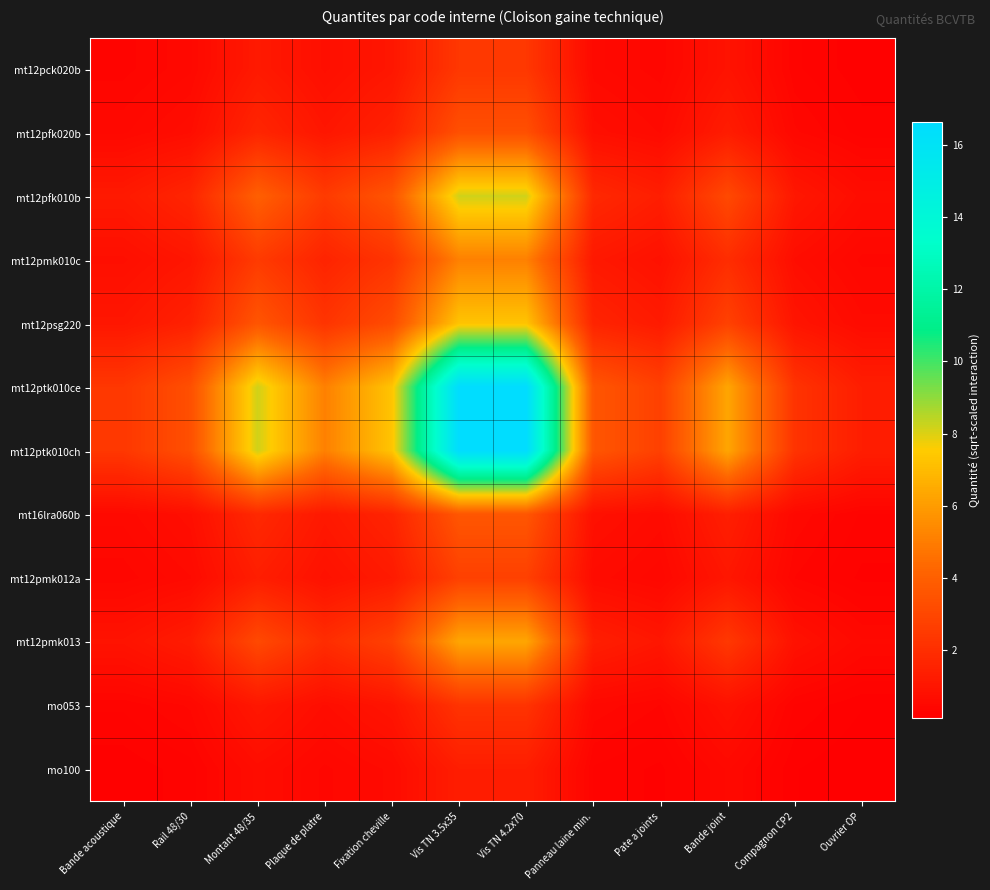

Reading right to left, list all the values displayed in this chart.

mt12pck020b: Ouvrier OP=0.2	Compagnon CP2=0.3	Bande joint=0.9	Pate a joints=0.4	Panneau laine min.=0.5	Vis TN 4.2x70=2.4	Vis TN 3.5x35=2.4	Fixation cheville=1.0	Plaque de platre=0.7	Montant 48/35=1.2	Rail 48/30=0.5	Bande acoustique=0.3
mt12pfk020b: Ouvrier OP=0.3	Compagnon CP2=0.4	Bande joint=1.3	Pate a joints=0.6	Panneau laine min.=0.7	Vis TN 4.2x70=3.4	Vis TN 3.5x35=3.4	Fixation cheville=1.5	Plaque de platre=1.0	Montant 48/35=1.6	Rail 48/30=0.7	Bande acoustique=0.5
mt12pfk010b: Ouvrier OP=0.7	Compagnon CP2=1.1	Bande joint=3.1	Pate a joints=1.3	Panneau laine min.=1.8	Vis TN 4.2x70=8.2	Vis TN 3.5x35=8.2	Fixation cheville=3.6	Plaque de platre=2.5	Montant 48/35=4.0	Rail 48/30=1.6	Bande acoustique=1.2
mt12pmk010c: Ouvrier OP=0.4	Compagnon CP2=0.7	Bande joint=1.9	Pate a joints=0.8	Panneau laine min.=1.1	Vis TN 4.2x70=5.1	Vis TN 3.5x35=5.1	Fixation cheville=2.2	Plaque de platre=1.6	Montant 48/35=2.5	Rail 48/30=1.0	Bande acoustique=0.7
mt12psg220: Ouvrier OP=0.6	Compagnon CP2=1.0	Bande joint=2.8	Pate a joints=1.2	Panneau laine min.=1.6	Vis TN 4.2x70=7.3	Vis TN 3.5x35=7.3	Fixation cheville=3.2	Plaque de platre=2.2	Montant 48/35=3.6	Rail 48/30=1.5	Bande acoustique=1.0
mt12ptk010ce: Ouvrier OP=1.3	Compagnon CP2=2.2	Bande joint=6.3	Pate a joints=2.7	Panneau laine min.=3.6	Vis TN 4.2x70=16.6	Vis TN 3.5x35=16.6	Fixation cheville=7.3	Plaque de platre=5.1	Montant 48/35=8.2	Rail 48/30=3.4	Bande acoustique=2.4
mt12ptk010ch: Ouvrier OP=1.3	Compagnon CP2=2.2	Bande joint=6.3	Pate a joints=2.7	Panneau laine min.=3.6	Vis TN 4.2x70=16.6	Vis TN 3.5x35=16.6	Fixation cheville=7.3	Plaque de platre=5.1	Montant 48/35=8.2	Rail 48/30=3.4	Bande acoustique=2.4
mt16lra060b: Ouvrier OP=0.3	Compagnon CP2=0.5	Bande joint=1.4	Pate a joints=0.6	Panneau laine min.=0.8	Vis TN 4.2x70=3.6	Vis TN 3.5x35=3.6	Fixation cheville=1.6	Plaque de platre=1.1	Montant 48/35=1.8	Rail 48/30=0.7	Bande acoustique=0.5
mt12pmk012a: Ouvrier OP=0.2	Compagnon CP2=0.4	Bande joint=1.0	Pate a joints=0.5	Panneau laine min.=0.6	Vis TN 4.2x70=2.7	Vis TN 3.5x35=2.7	Fixation cheville=1.2	Plaque de platre=0.8	Montant 48/35=1.3	Rail 48/30=0.6	Bande acoustique=0.4
mt12pmk013: Ouvrier OP=0.5	Compagnon CP2=0.8	Bande joint=2.4	Pate a joints=1.0	Panneau laine min.=1.4	Vis TN 4.2x70=6.3	Vis TN 3.5x35=6.3	Fixation cheville=2.8	Plaque de platre=1.9	Montant 48/35=3.1	Rail 48/30=1.3	Bande acoustique=0.9
mo053: Ouvrier OP=0.2	Compagnon CP2=0.3	Bande joint=0.8	Pate a joints=0.4	Panneau laine min.=0.5	Vis TN 4.2x70=2.2	Vis TN 3.5x35=2.2	Fixation cheville=1.0	Plaque de platre=0.7	Montant 48/35=1.1	Rail 48/30=0.4	Bande acoustique=0.3
mo100: Ouvrier OP=0.1	Compagnon CP2=0.2	Bande joint=0.5	Pate a joints=0.2	Panneau laine min.=0.3	Vis TN 4.2x70=1.3	Vis TN 3.5x35=1.3	Fixation cheville=0.6	Plaque de platre=0.4	Montant 48/35=0.7	Rail 48/30=0.3	Bande acoustique=0.2